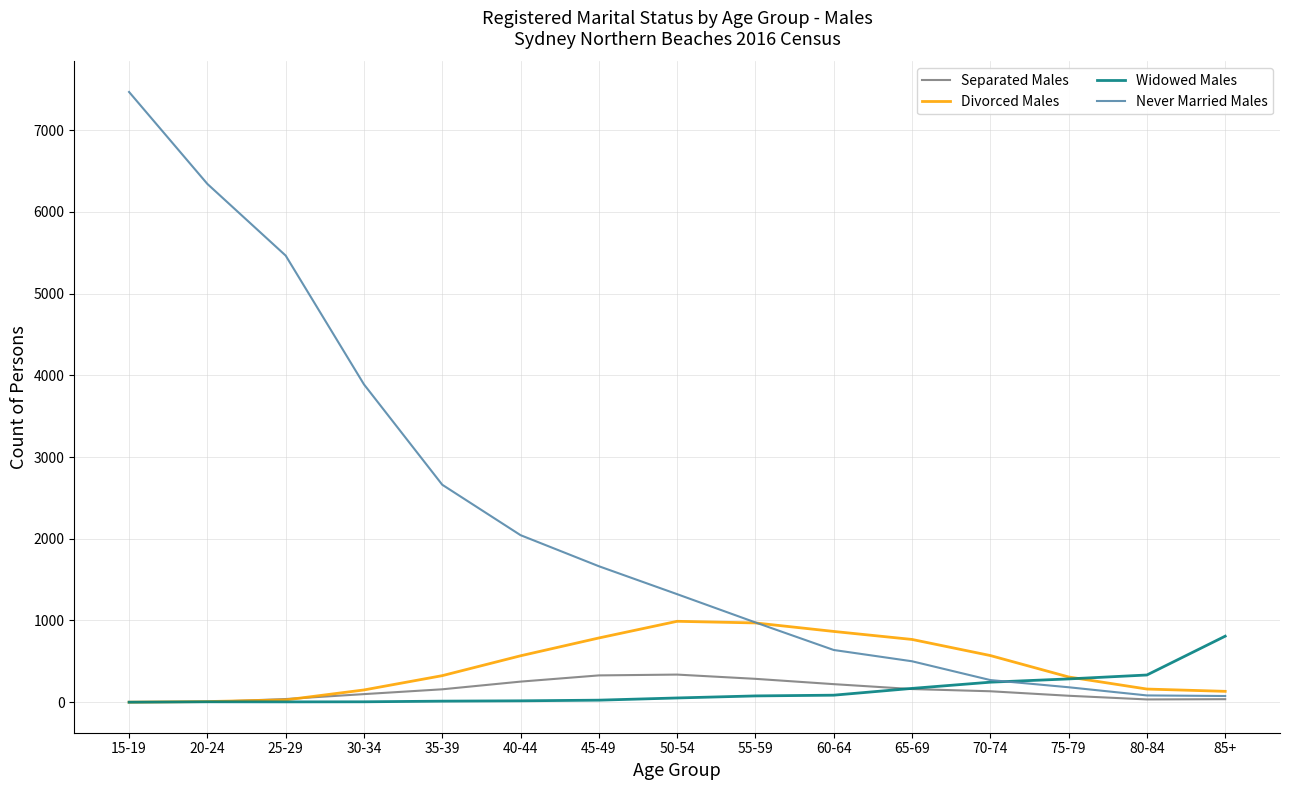

Is the value of Separated Males at 65-69 greater than the value of Never Married Males at 60-64?

No